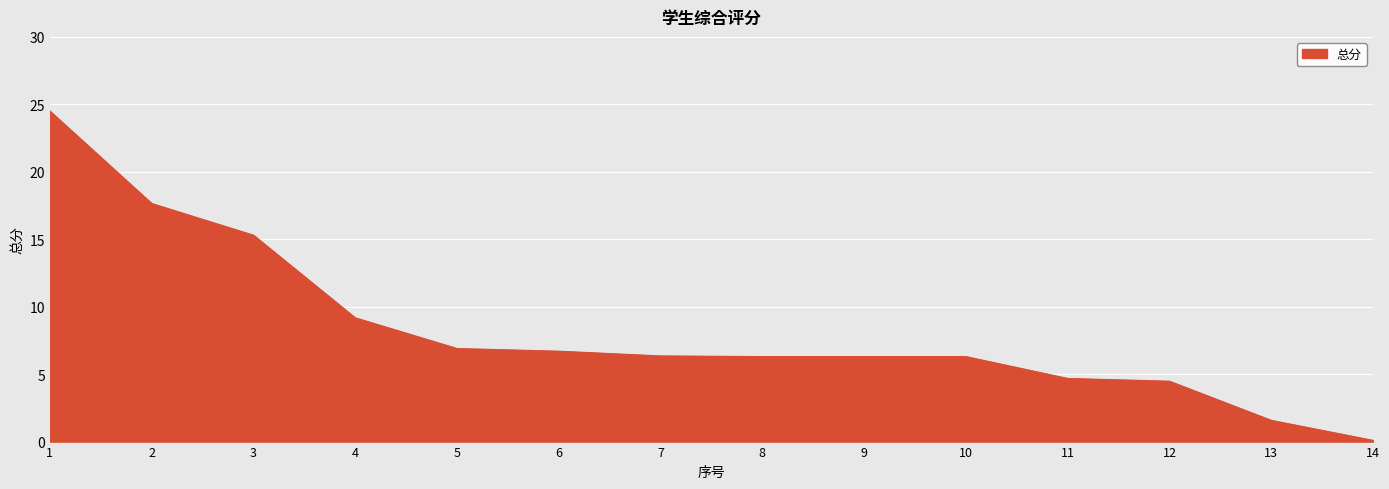

How many lines are shown in the chart?

1